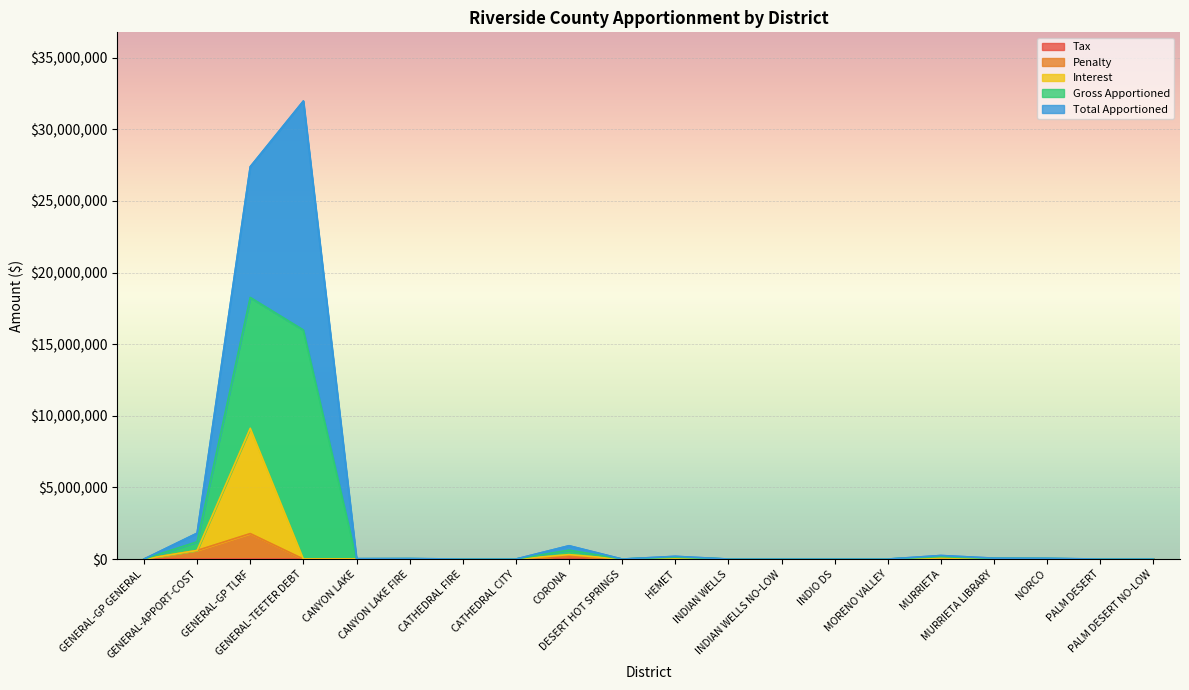

True or false: Interest and Total Apportioned intersect in this chart.

False